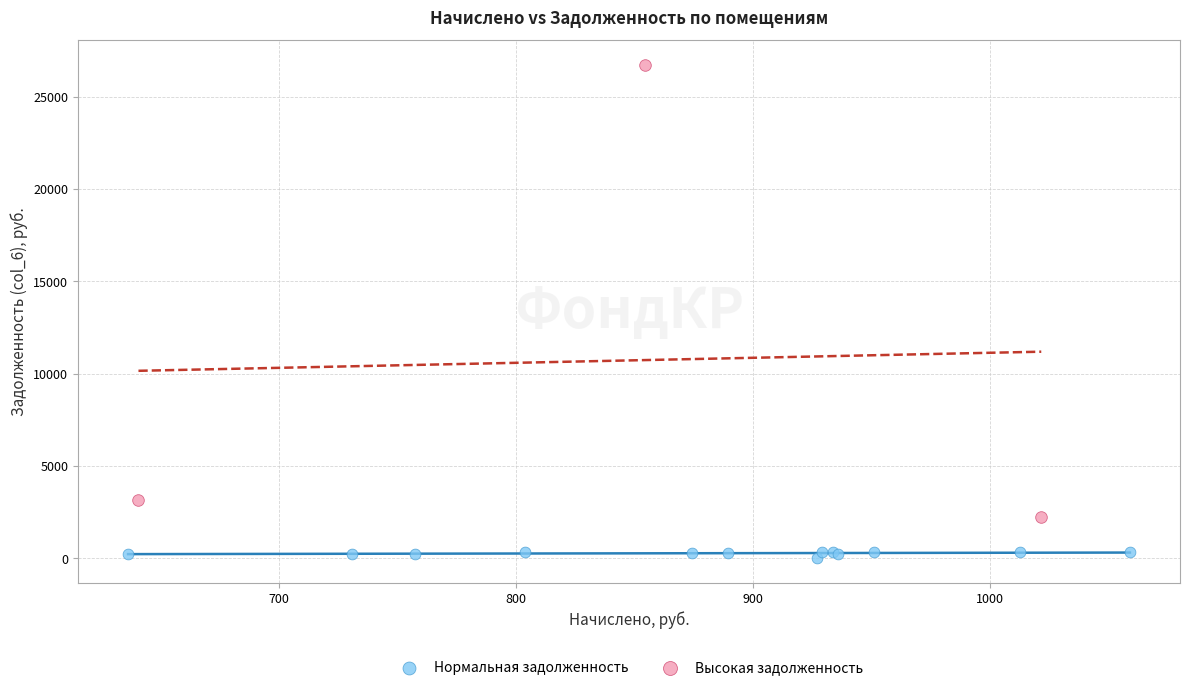

Which series has the largest Y range (max minus min)?

Высокая задолженность